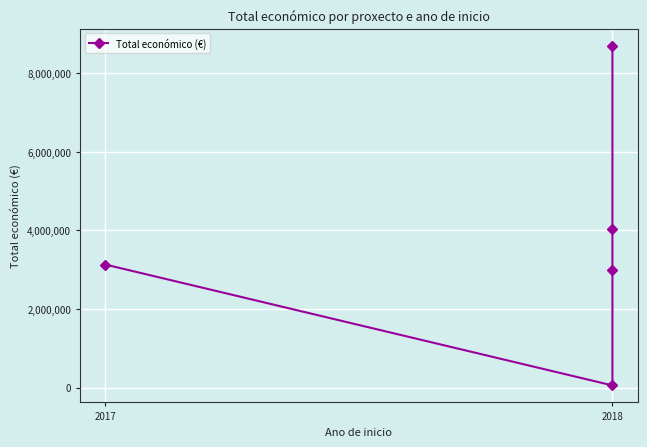

What is the difference between the values at 4 and 2018?

5702674